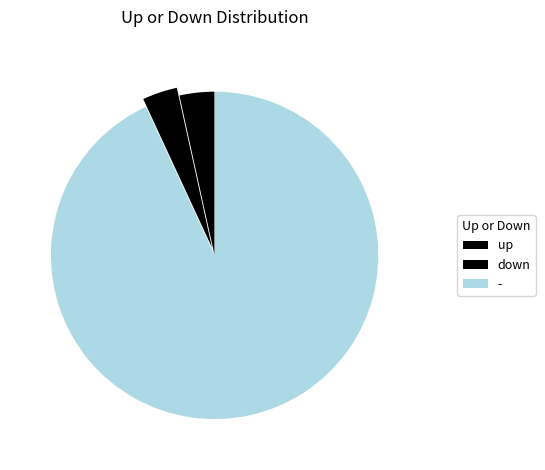

True or false: - accounts for 99% of the total.

False